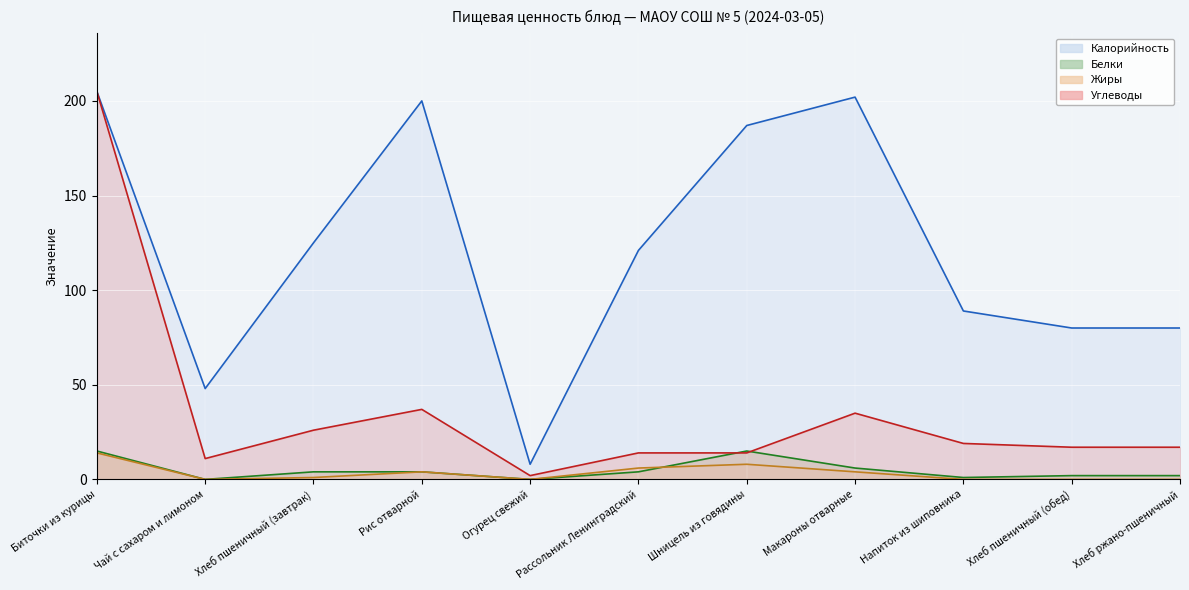

What is the difference between the Углеводы values at Хлеб ржано-пшеничный and Чай с сахаром и лимоном?

6